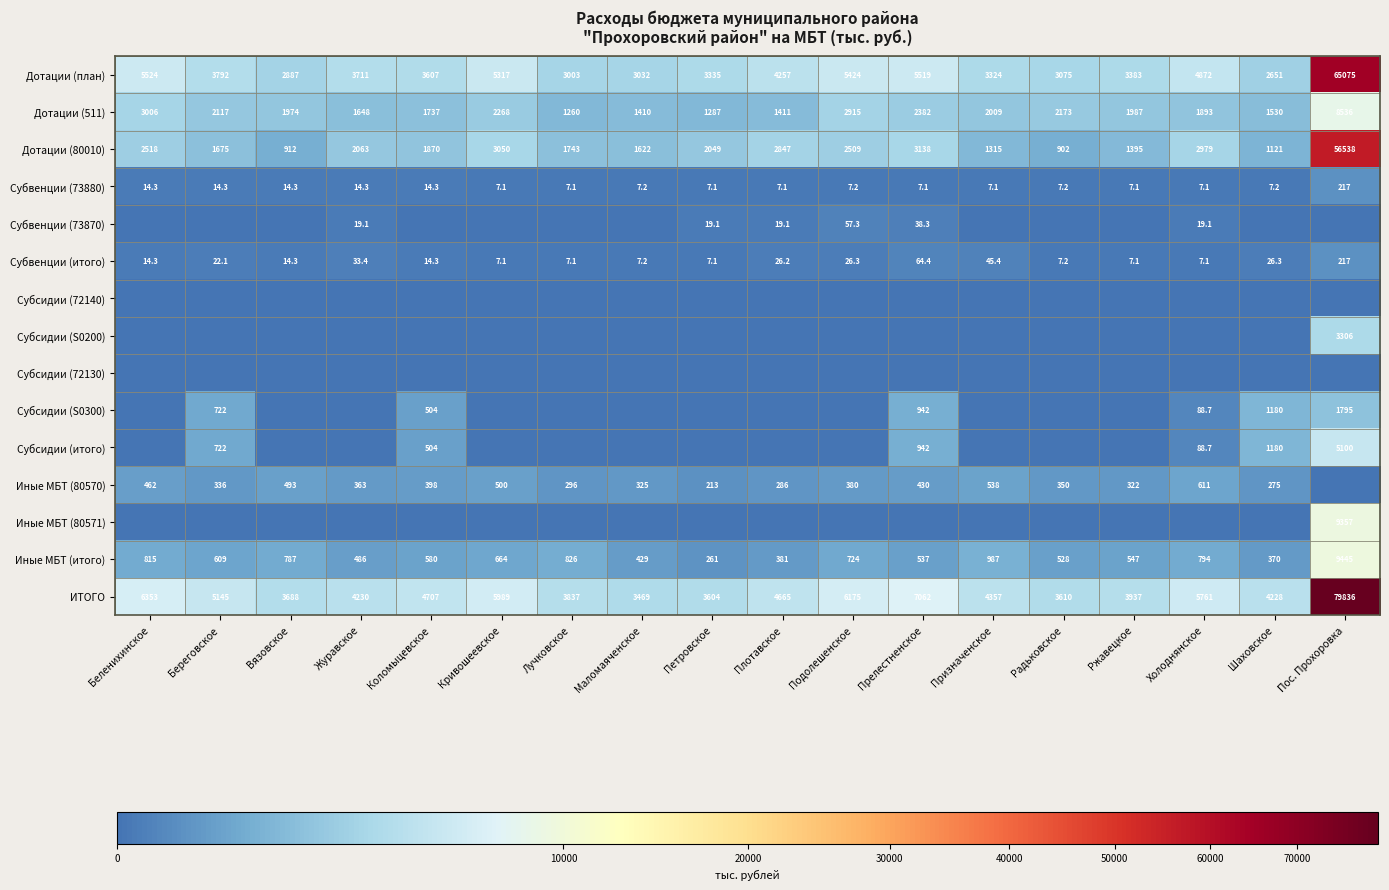

List the labels in order of Дотации (план) value, largest first.

Пос. Прохоровка, Беленихинское, Прелестненское, Подолешенское, Кривошеевское, Холоднянское, Плотавское, Береговское, Журавское, Коломыцевское, Ржавецкое, Петровское, Призначенское, Радьковское, Маломаяченское, Лучковское, Вязовское, Шаховское